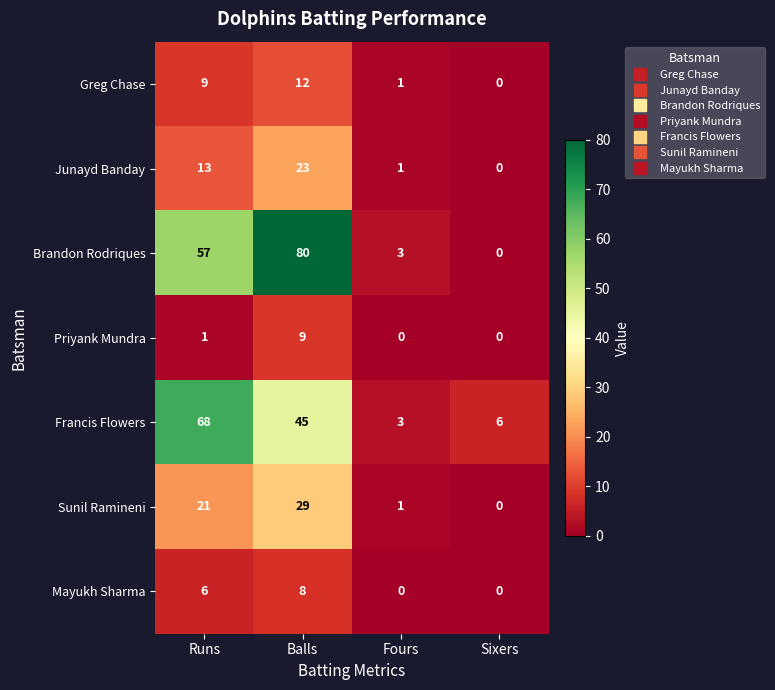

What is the difference between the Sunil Ramineni values at Runs and Fours?

20